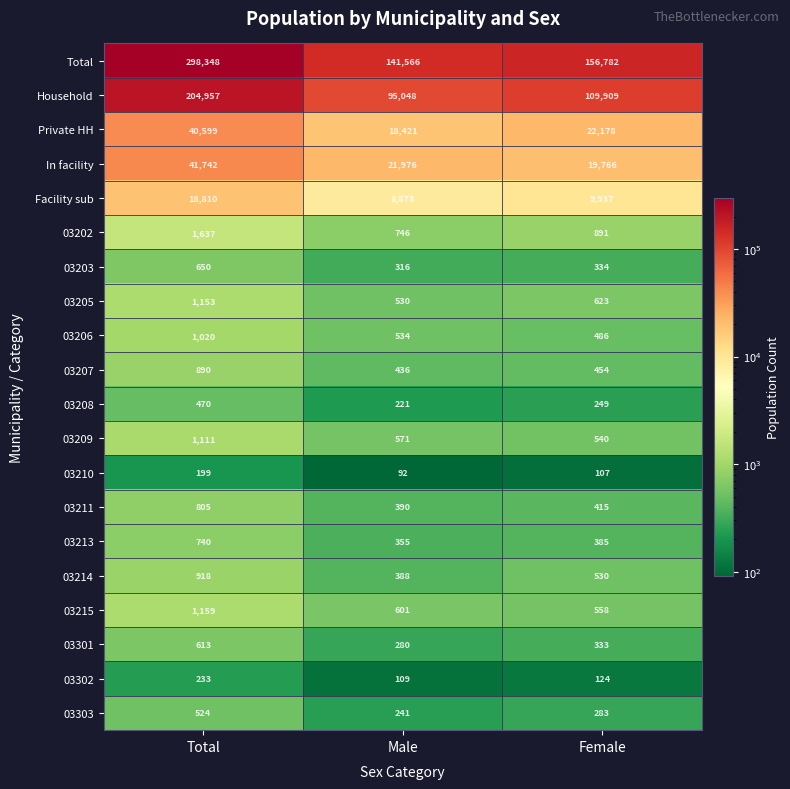

The 03208 series shows 843 at Total. True or false?

False